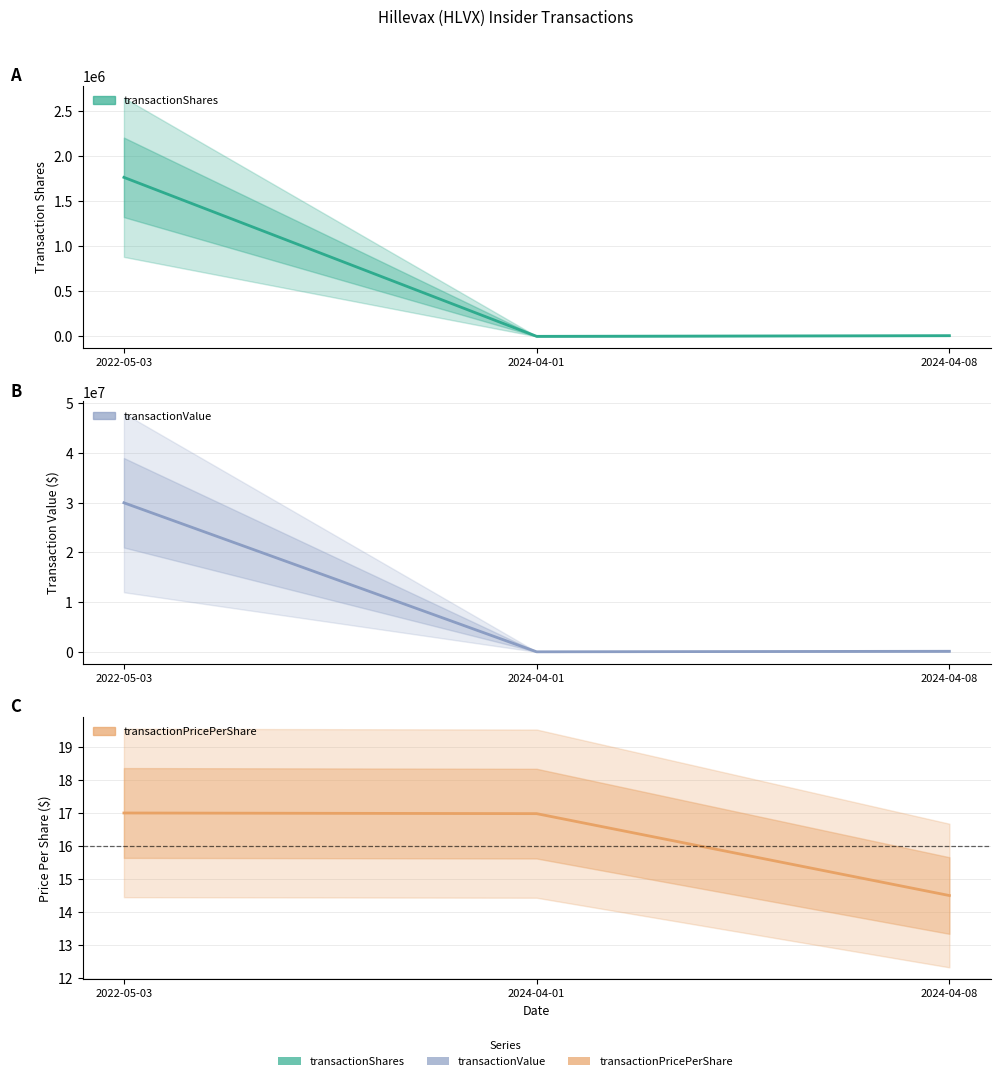

Read the transactionValue value at 2024-04-01.

21225.0